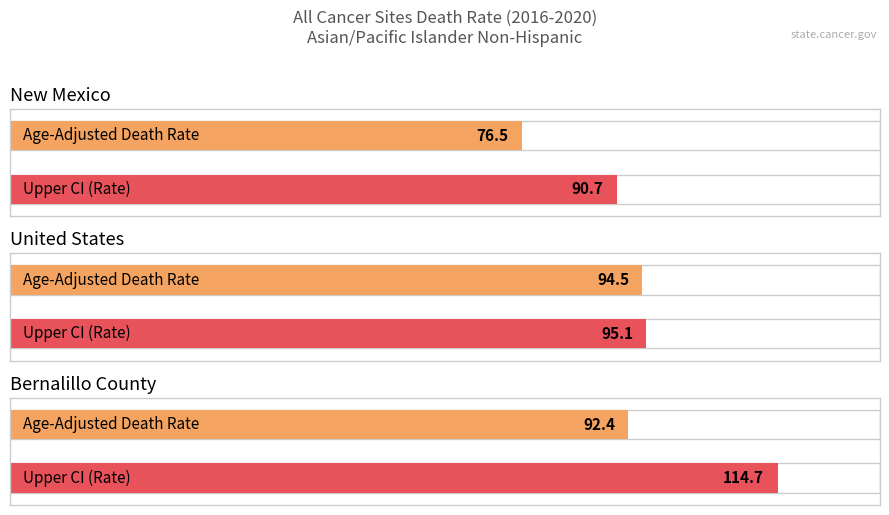

At which label is Upper CI closest to 102?

United States